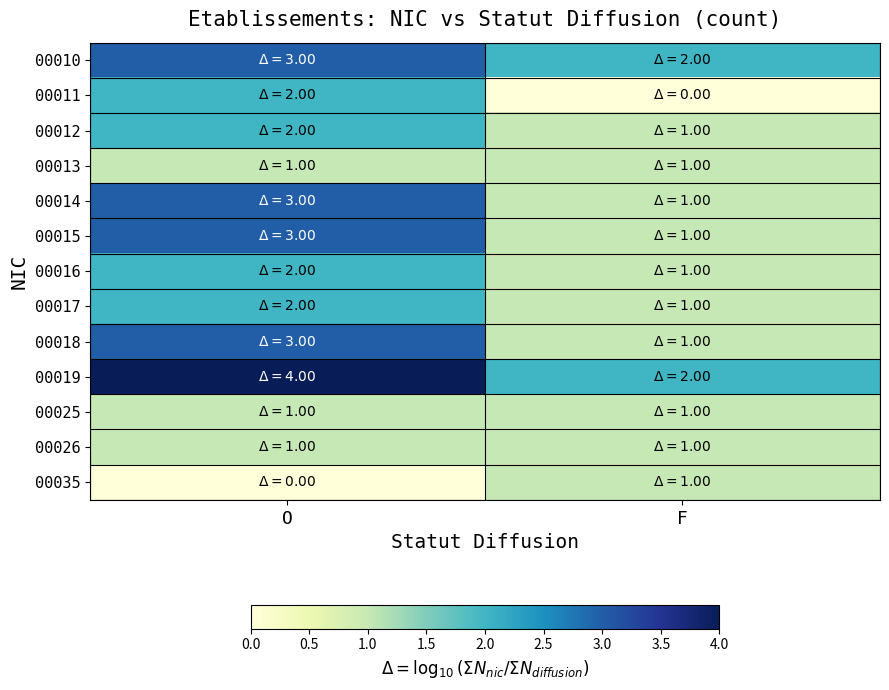

Reading left to right, transcribe all the data shown in this chart.

00010: O=3	F=2
00011: O=2	F=0
00012: O=2	F=1
00013: O=1	F=1
00014: O=3	F=1
00015: O=3	F=1
00016: O=2	F=1
00017: O=2	F=1
00018: O=3	F=1
00019: O=4	F=2
00025: O=1	F=1
00026: O=1	F=1
00035: O=0	F=1